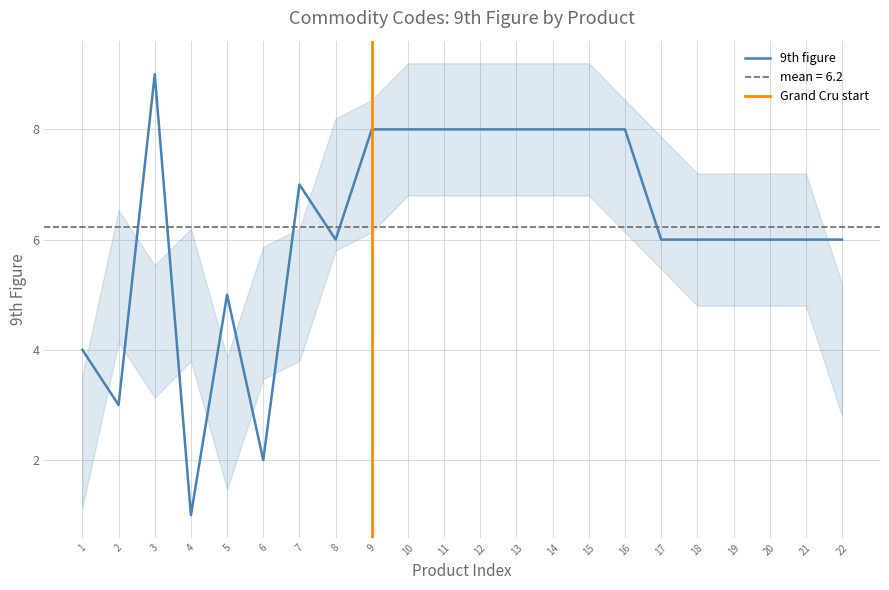

True or false: 9th figure has a value of 6 at 20.

True